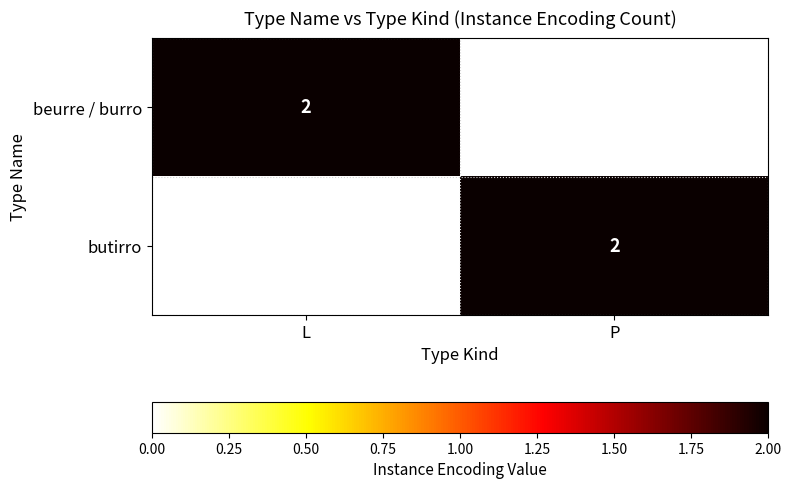

What is the maximum value for butirro?

2